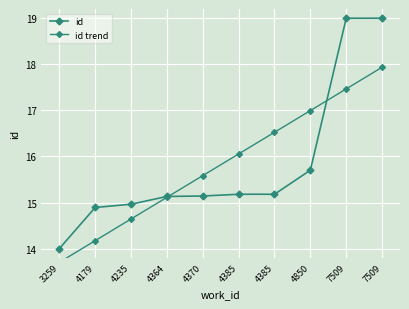

What is the difference between the id trend values at 3259 and 4850?

3.3